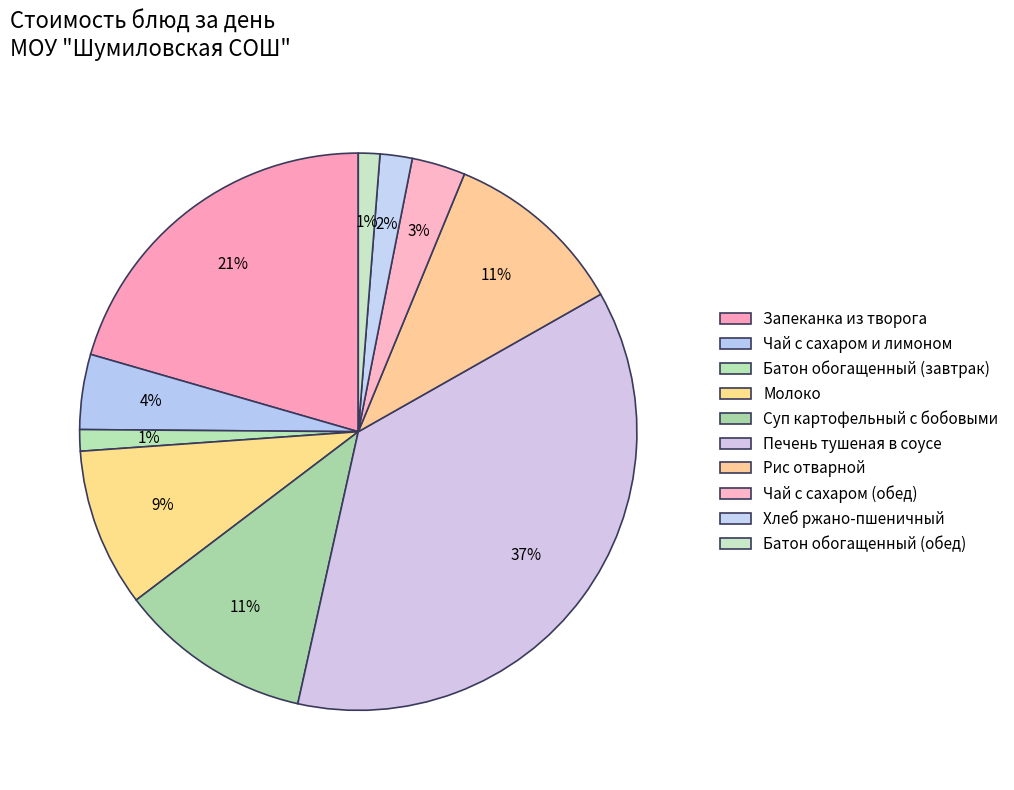

What percentage is the Суп картофельный с бобовыми slice, to the nearest percent?

11%